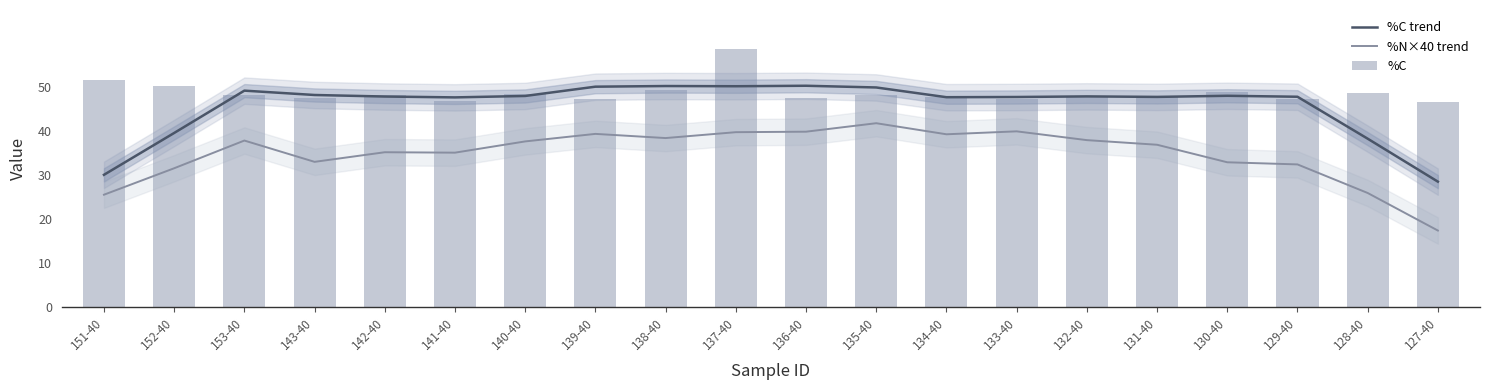

Is the value of %C at 141-40 greater than the value of %N×40 trend at 140-40?

Yes